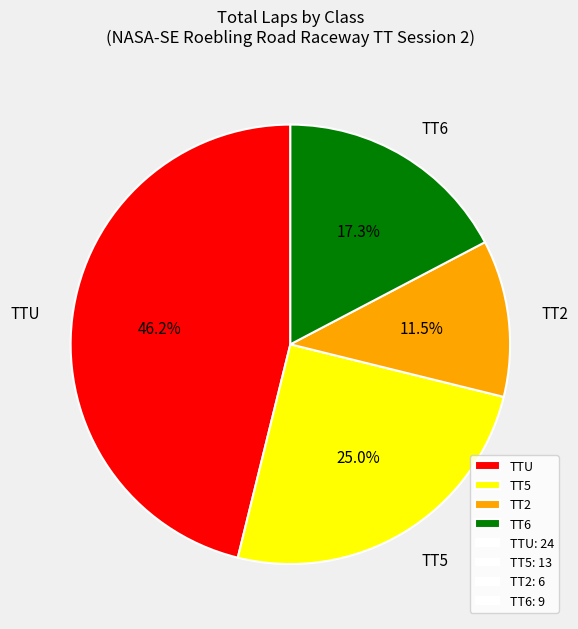

What is the ratio of the value at TT2 to the value at TT5?

0.5